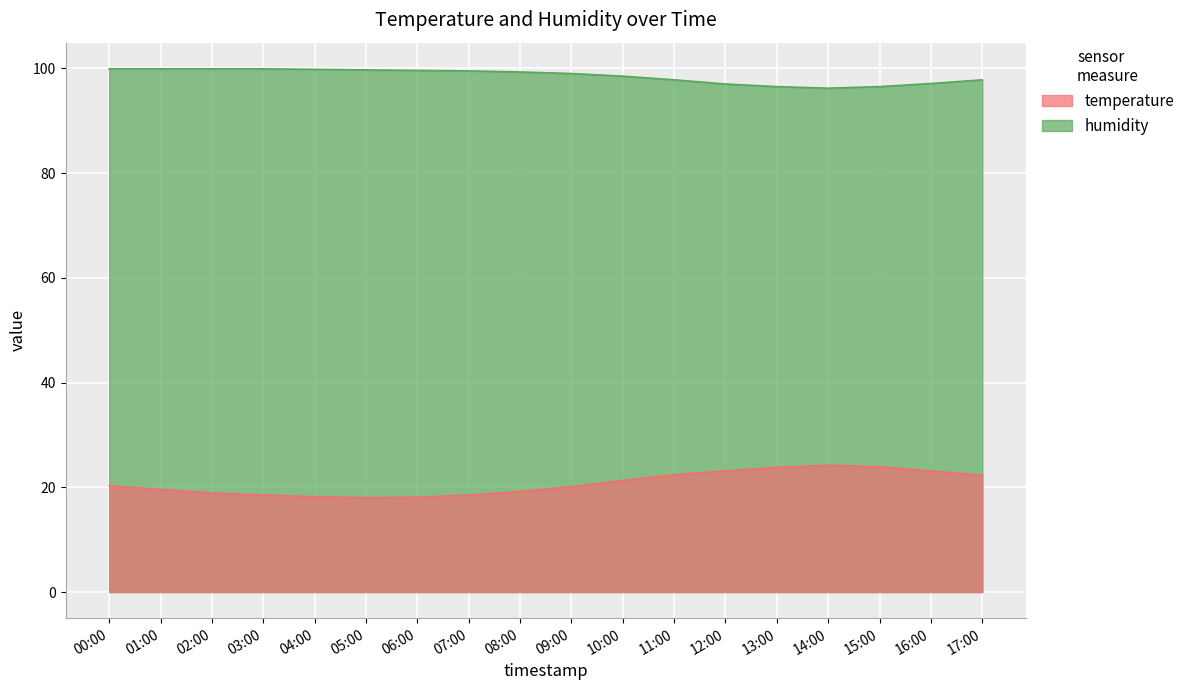

At 03:00, list the series in order from largest to smallest.

humidity, temperature